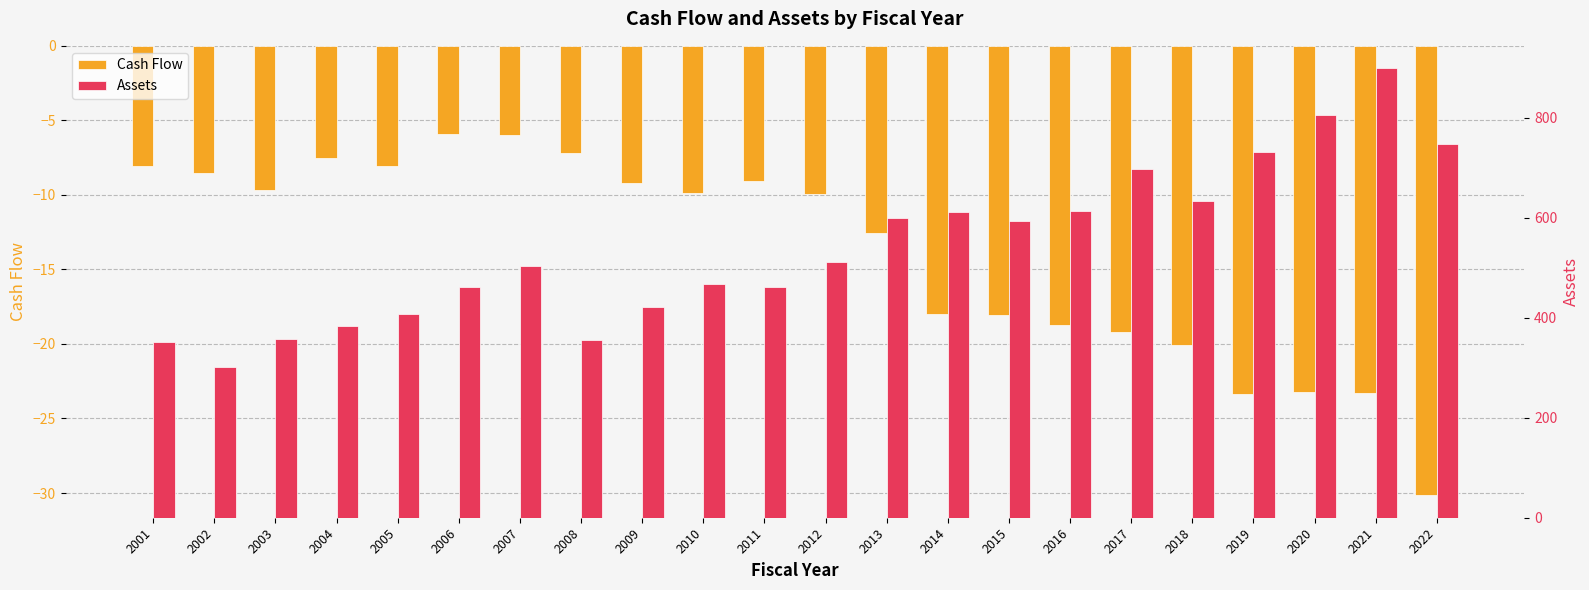

Which has a higher value, 2013 or 2019?

2013